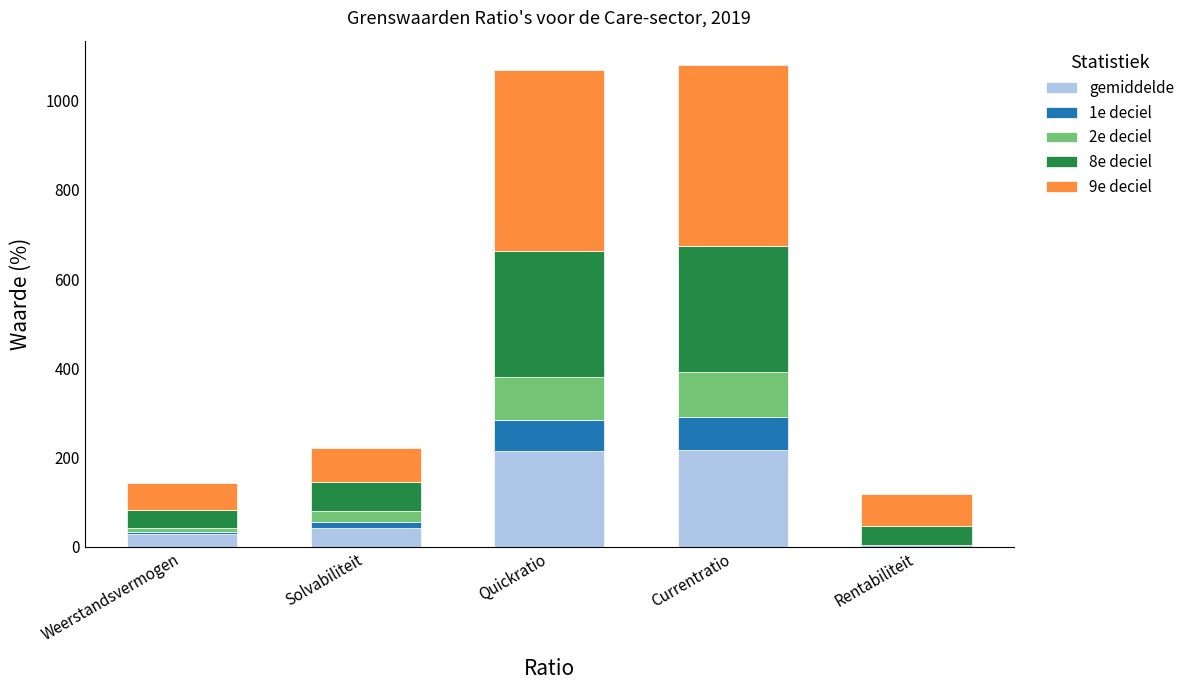

Reading left to right, list all the values displayed in this chart.

gemiddelde: Weerstandsvermogen=28.5	Solvabiliteit=41.6	Quickratio=213.7	Currentratio=216.9	Rentabiliteit=19.1
1e deciel: Weerstandsvermogen=3.9	Solvabiliteit=14.7	Quickratio=71.3	Currentratio=74.4	Rentabiliteit=-13.9
2e deciel: Weerstandsvermogen=8.8	Solvabiliteit=24.9	Quickratio=95.9	Currentratio=100.8	Rentabiliteit=-0.2
8e deciel: Weerstandsvermogen=41.5	Solvabiliteit=65.0	Quickratio=280.9	Currentratio=282.5	Rentabiliteit=41.5
9e deciel: Weerstandsvermogen=60.5	Solvabiliteit=75.1	Quickratio=405.7	Currentratio=405.7	Rentabiliteit=71.8